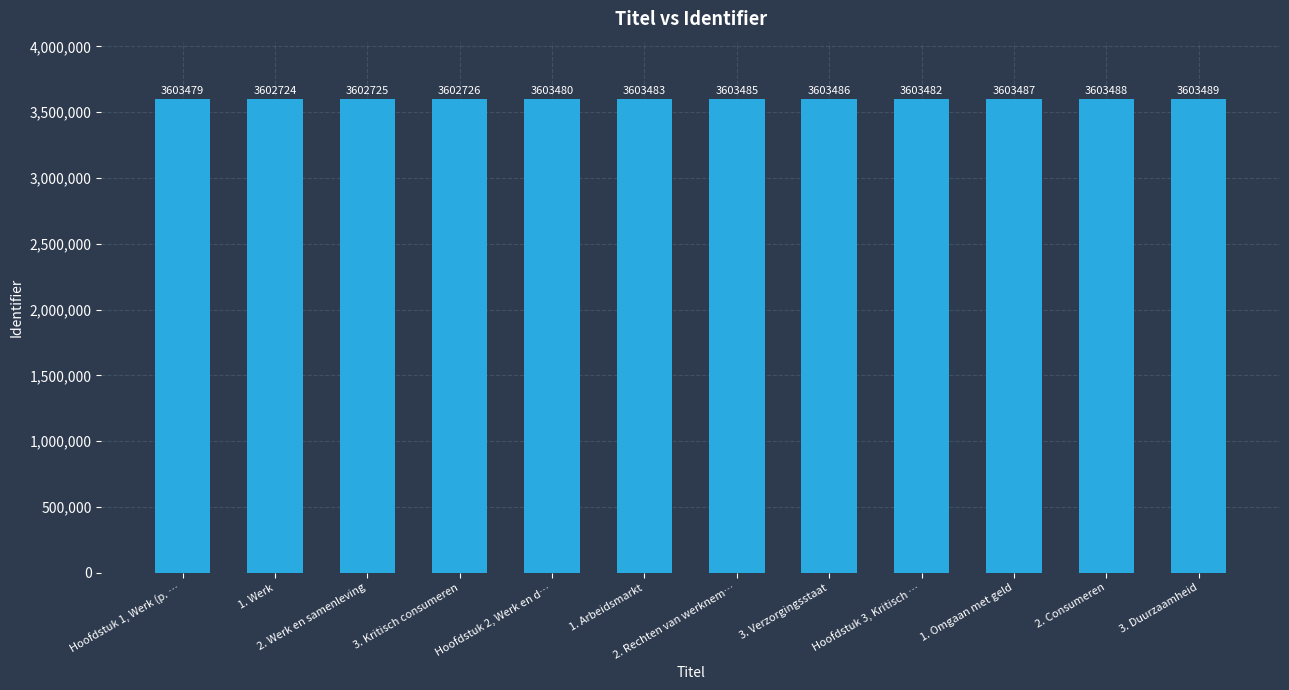

Which has a higher value, Hoofdstuk 3, Kritisch … or 1. Werk?

Hoofdstuk 3, Kritisch …